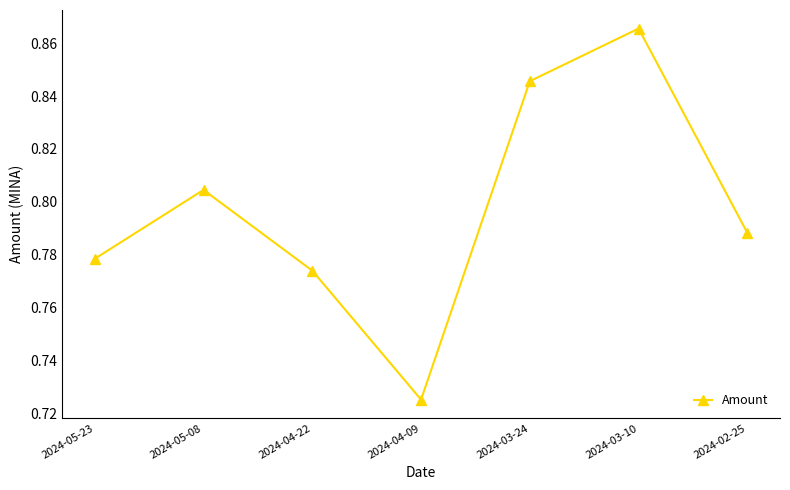

At which category does the chart reach its peak across all series?

2024-03-10